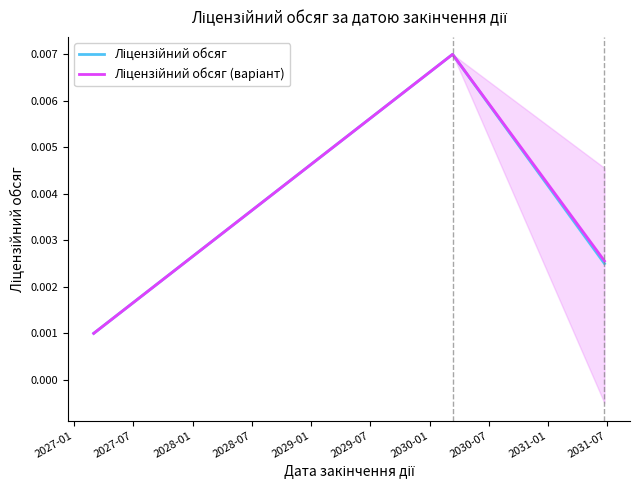

What position from the left is 2027-01?

1